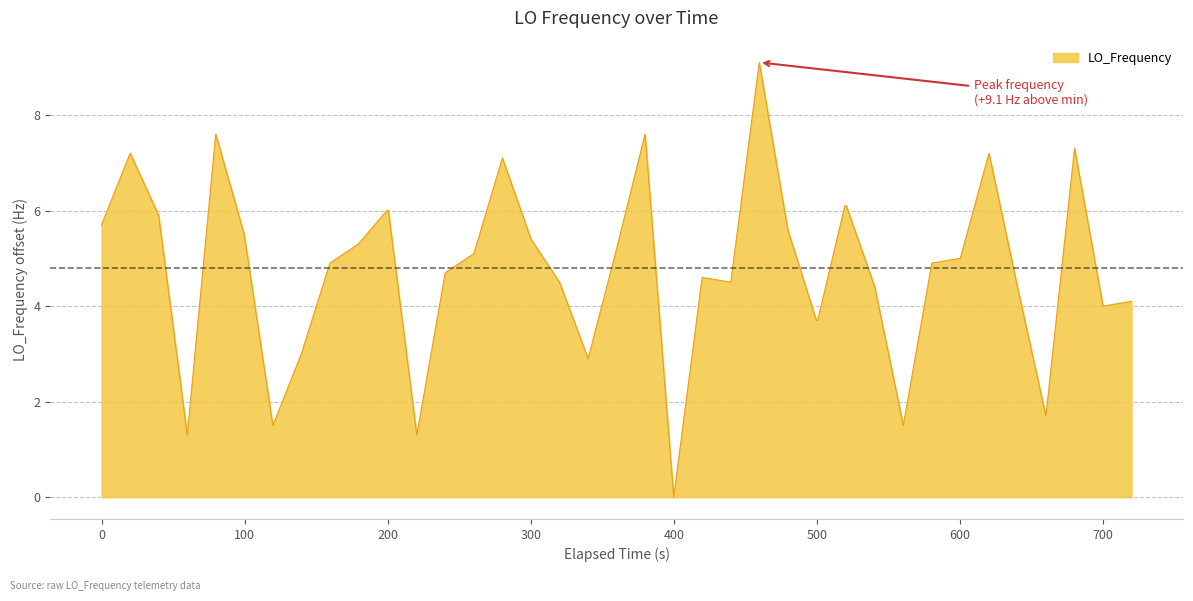

What is the greatest value displayed?

9.1